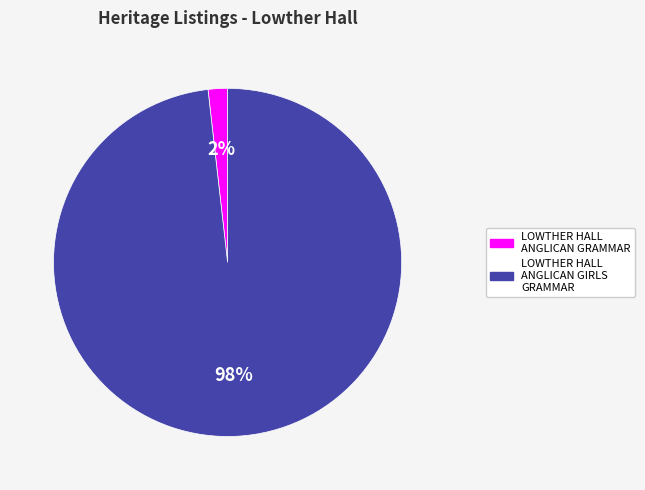

How many segments does this pie chart have?

2